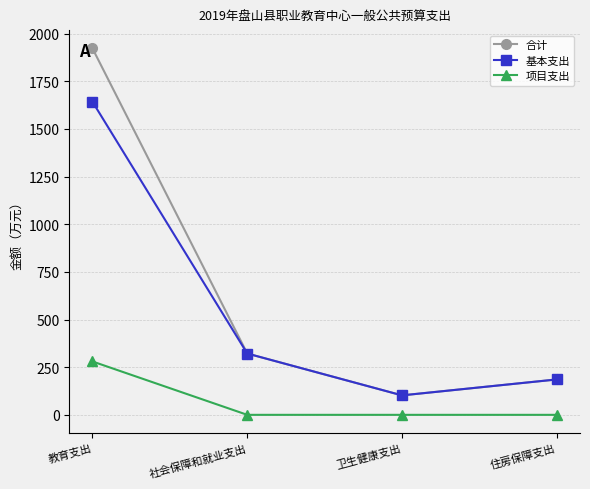

What is the average value of the 基本支出 series?

562.8